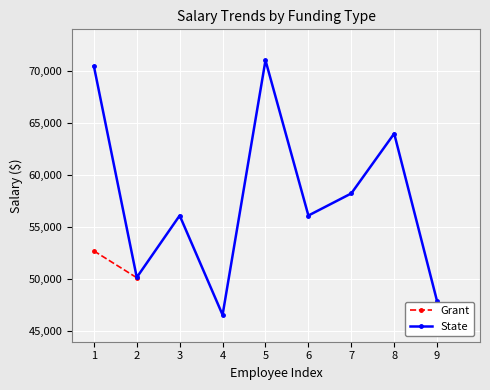

True or false: the data shows 15839 at 6.

False